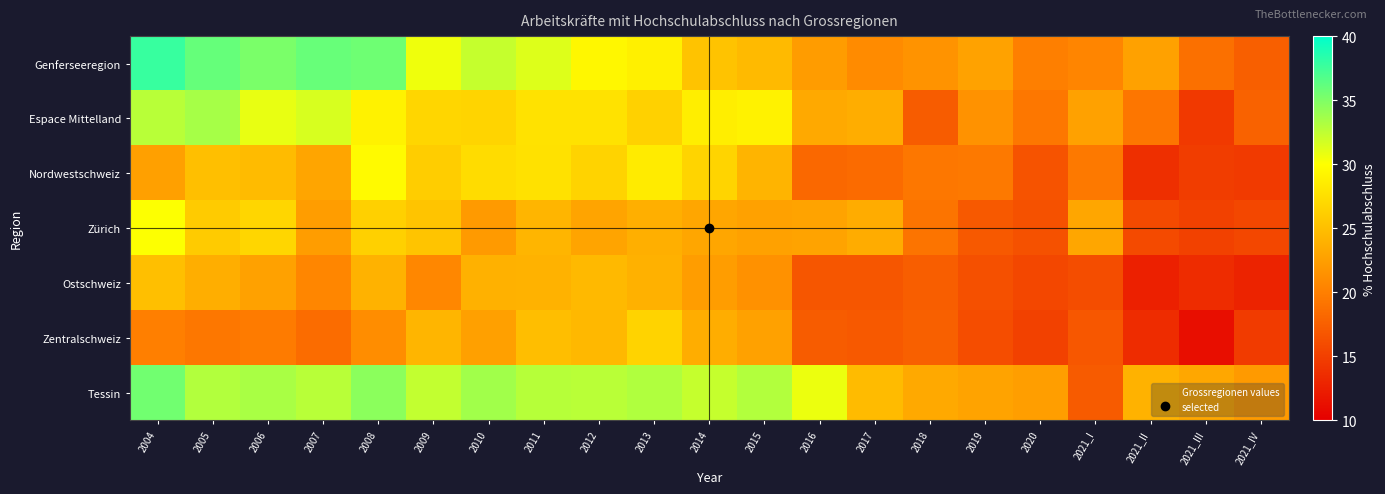

Which label corresponds to the smallest value in the chart?

2021_III